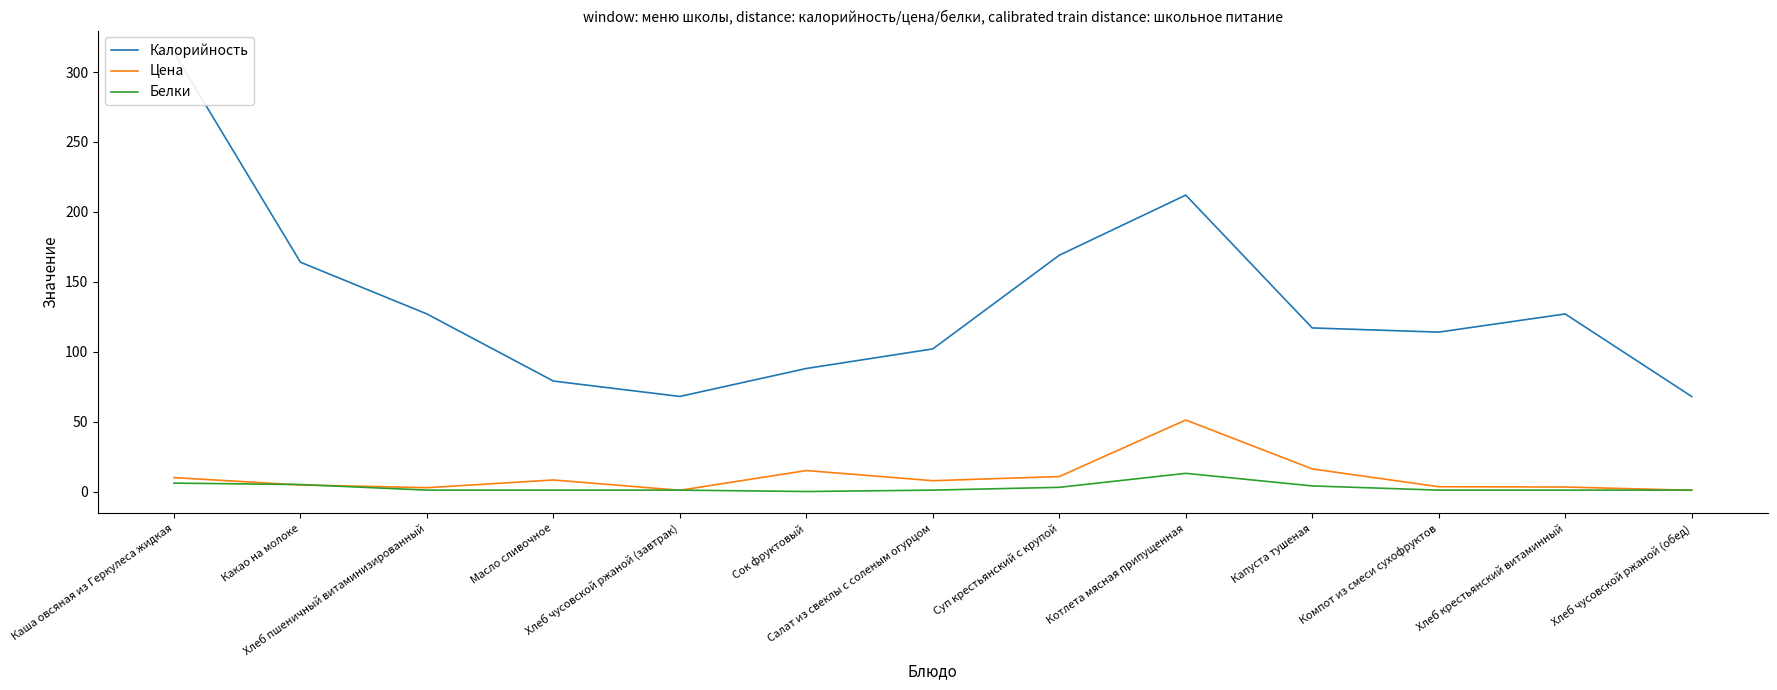

What is the label of the 4th point from the left?

Масло сливочное